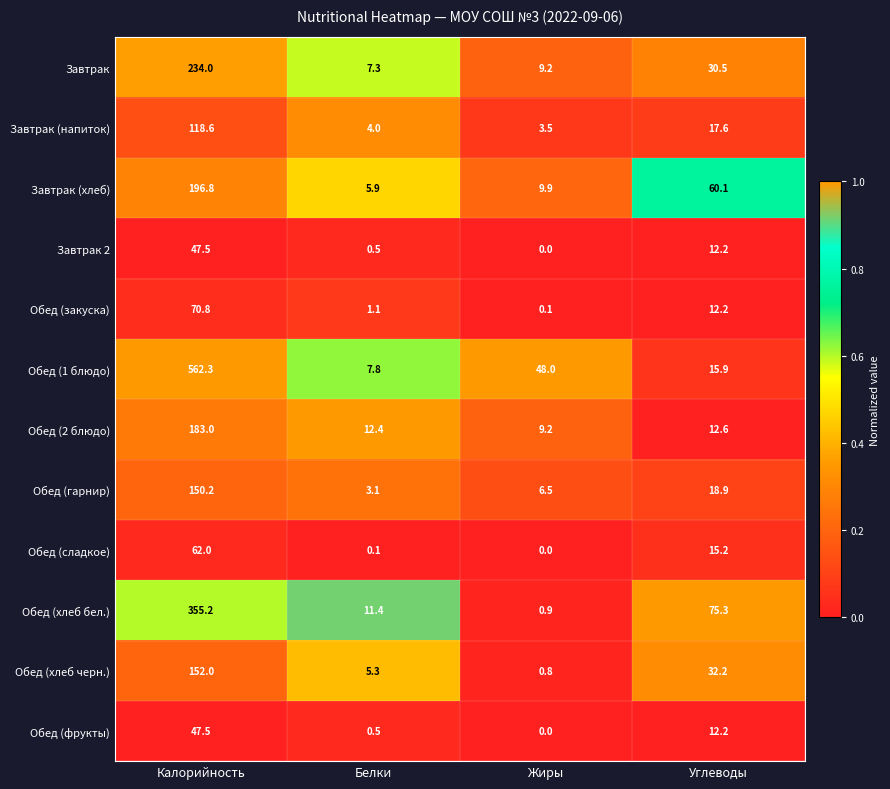

How many series are shown in this chart?

12